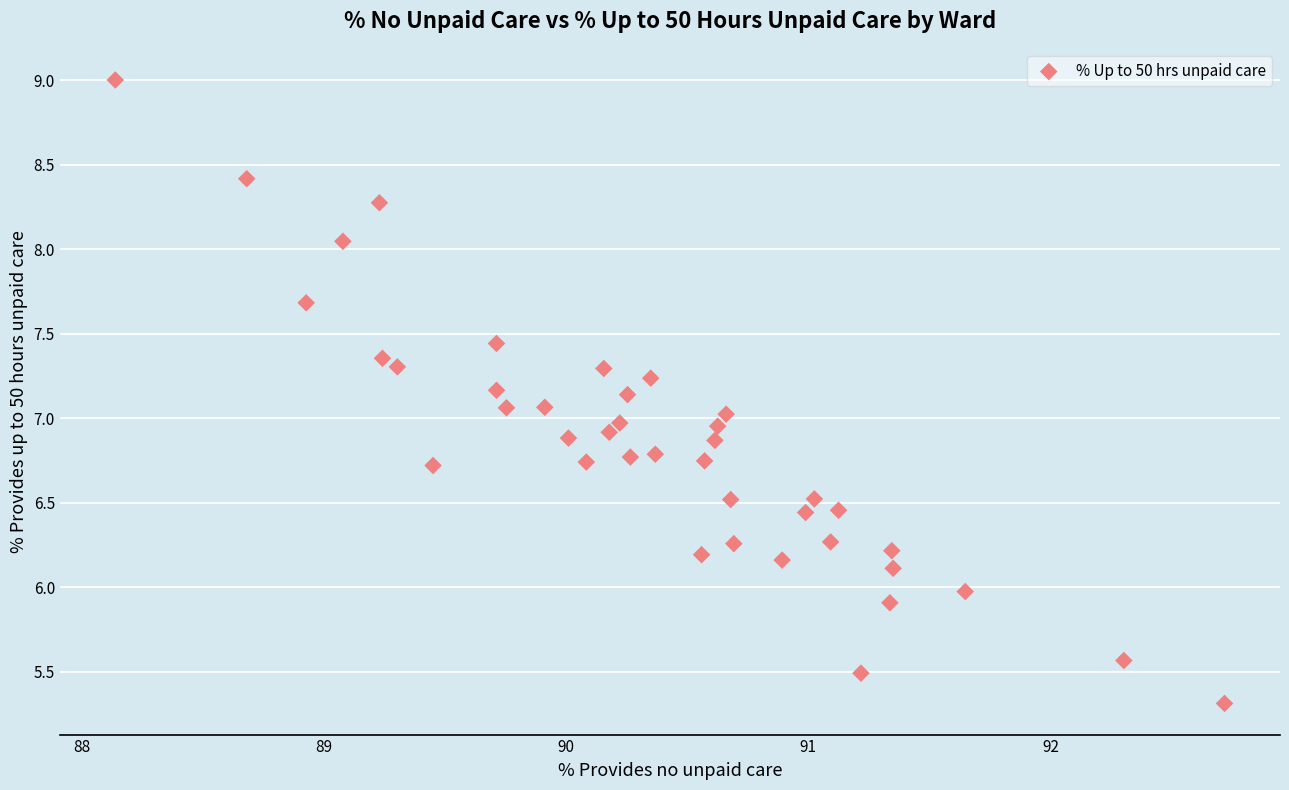

What is the range of X values (max minus min)?

4.6